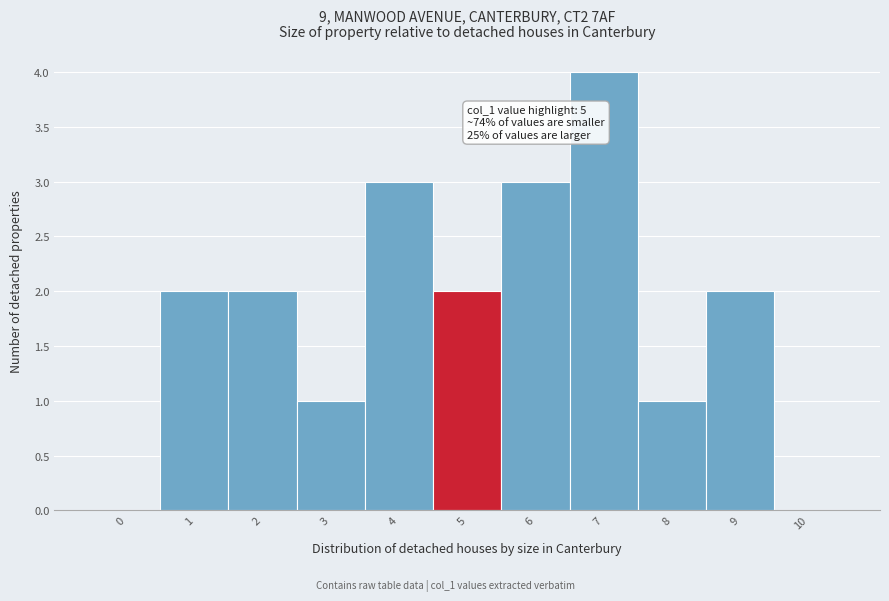

Reading left to right, what are all the values shown in this chart?

0=0	1=2	2=2	3=1	4=3	5=2	6=3	7=4	8=1	9=2	10=0